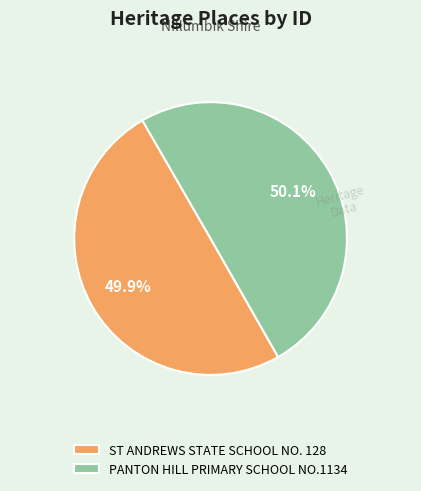

Count the number of slices in the pie.

2